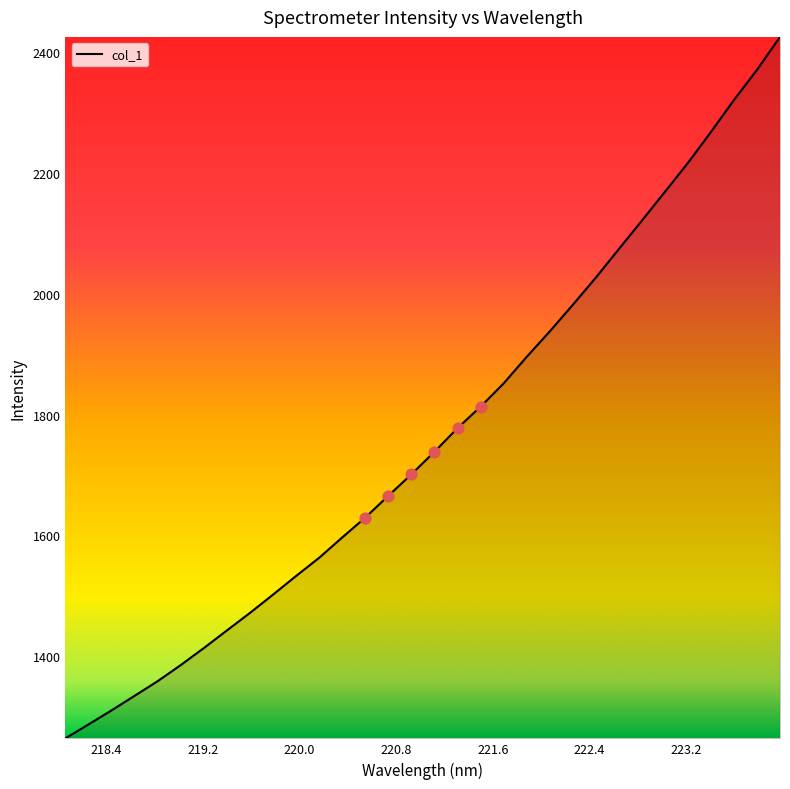

What is the minimum value shown in the chart?

1263.8